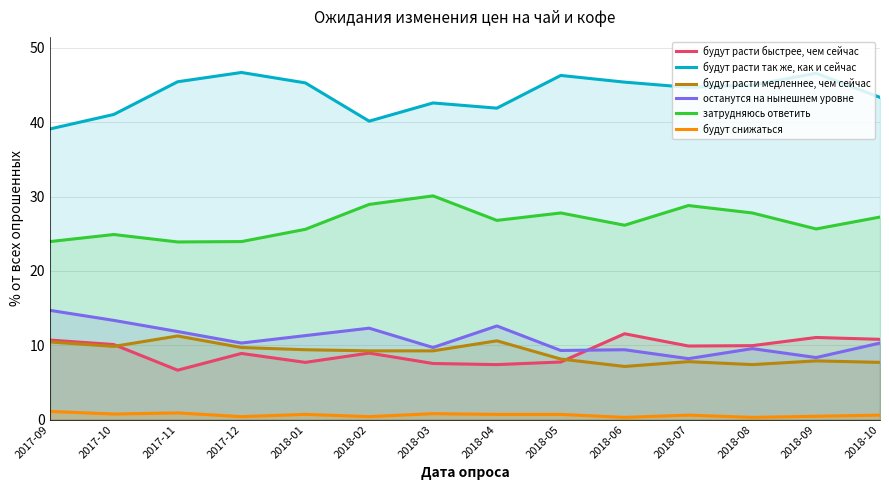

At which label does будут расти медленнее, чем сейчас reach its peak?

2017-11